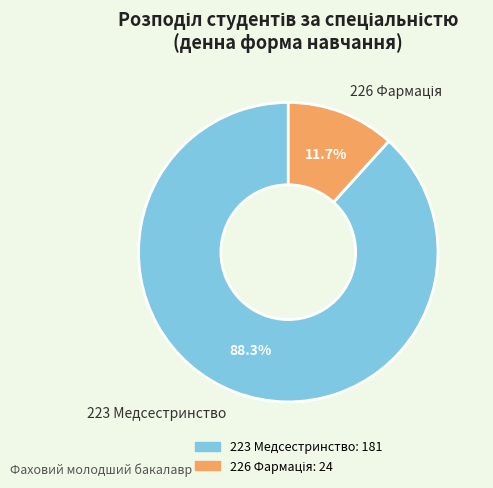

What percentage is NOT represented by 223 Медсестринство?

11.7%